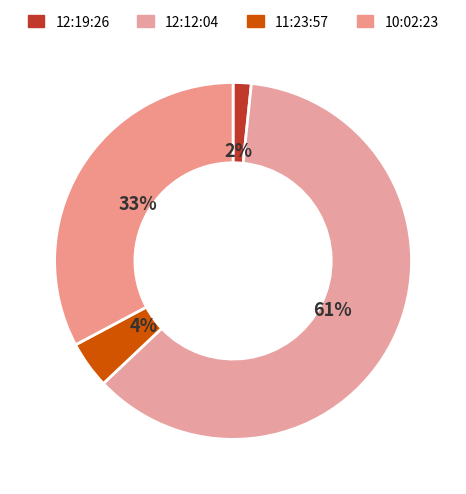

Is 12:12:04 the majority of the pie?

Yes